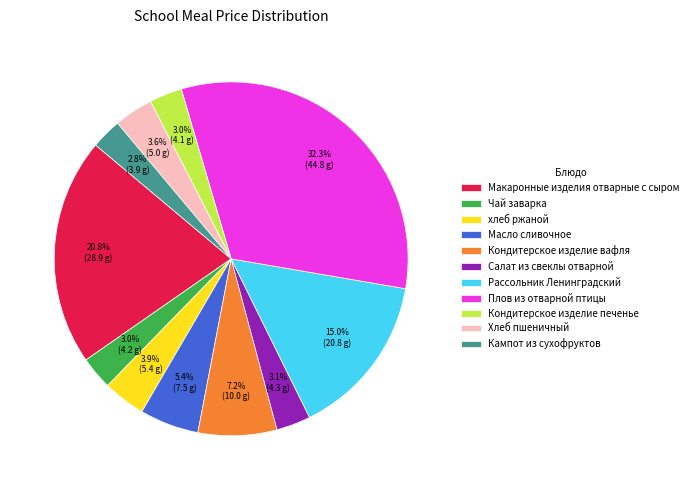

How many segments does this pie chart have?

11